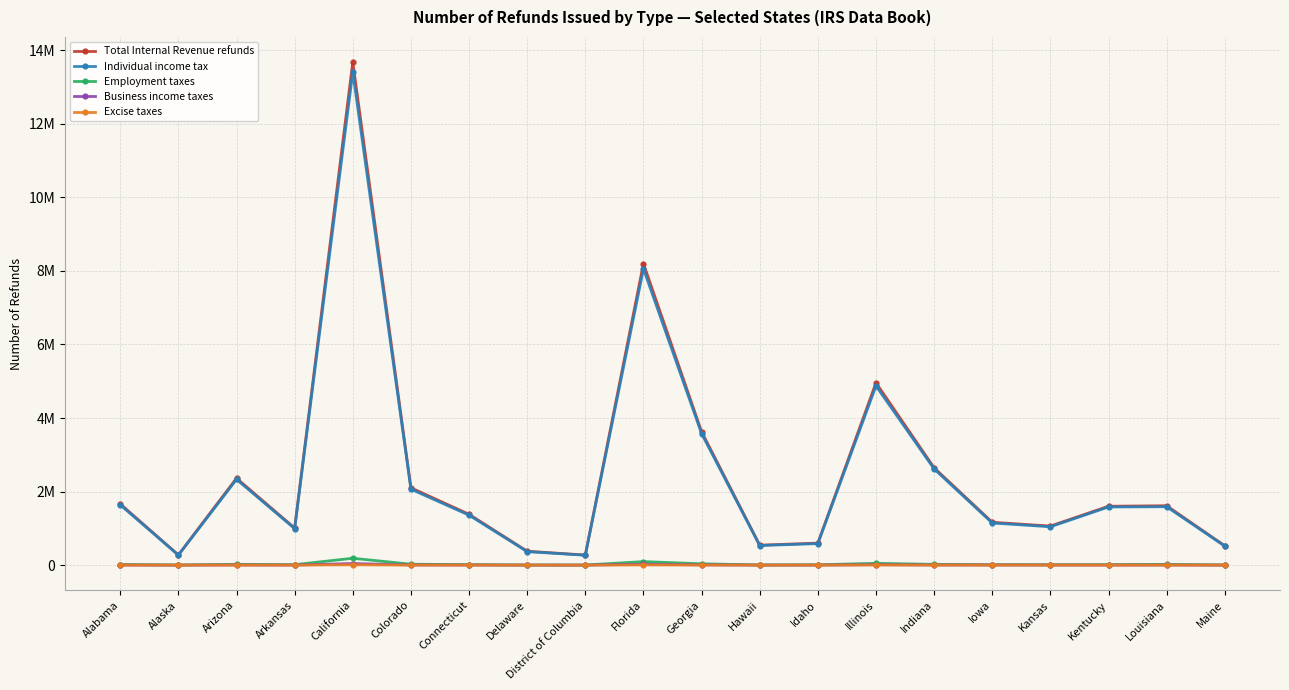

The value of Total Internal Revenue refunds at Indiana is 2647277. True or false?

True